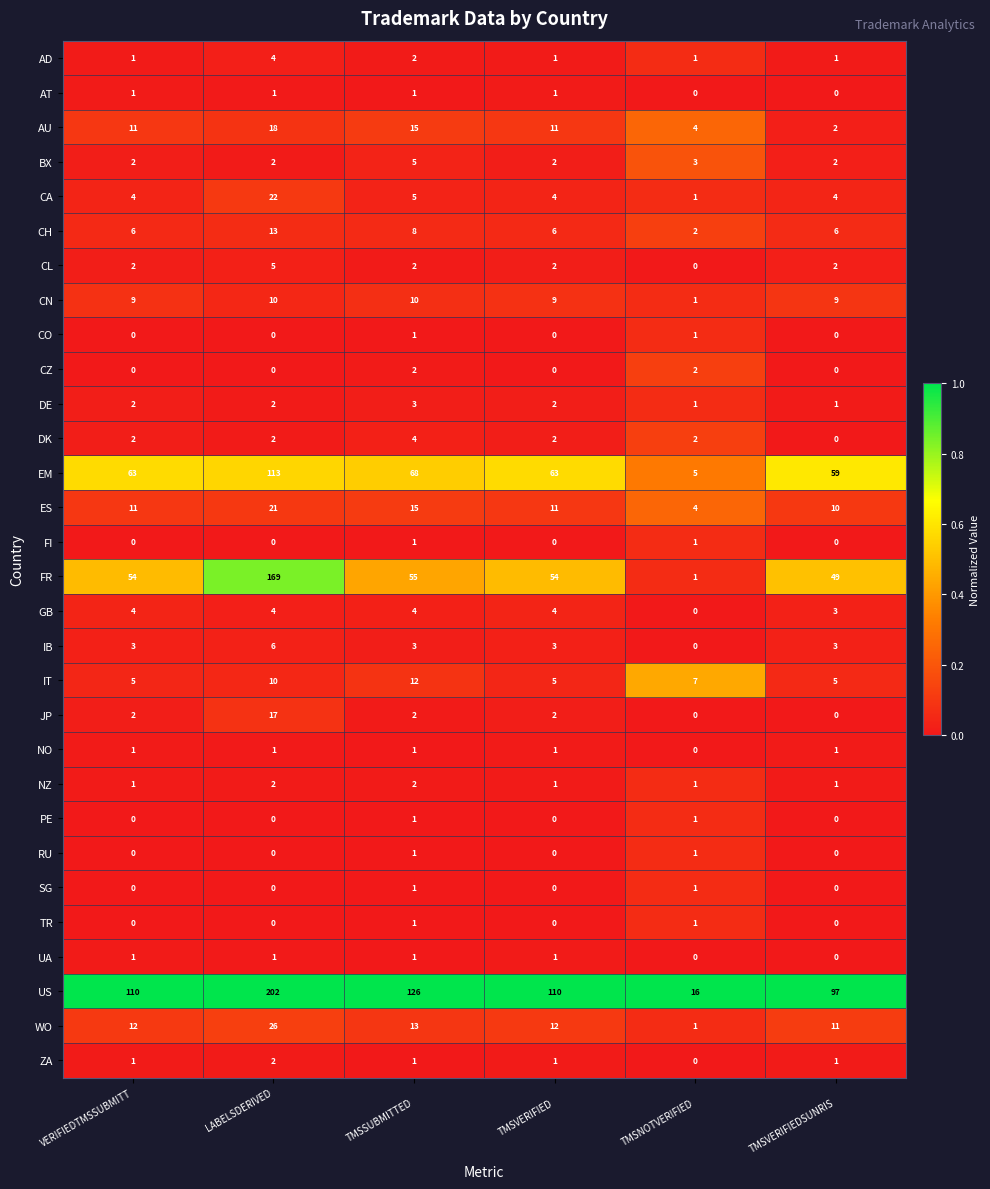

What is the average value of the JP series?

4